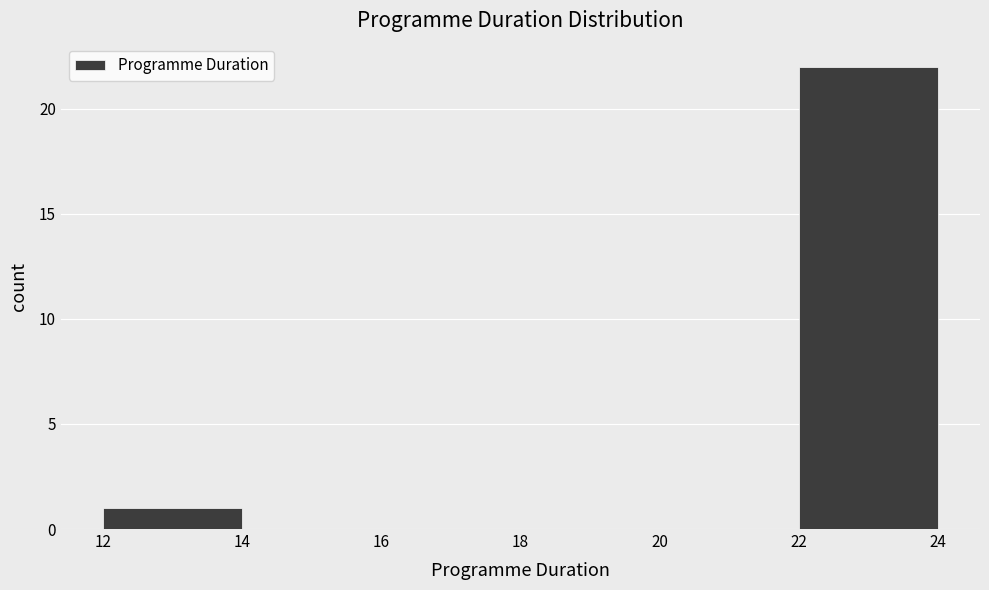

What is the height of the bar covering 22 to 24 on the x-axis? The values are not printed on the chart, so give them approximately, as read against the axis.

22